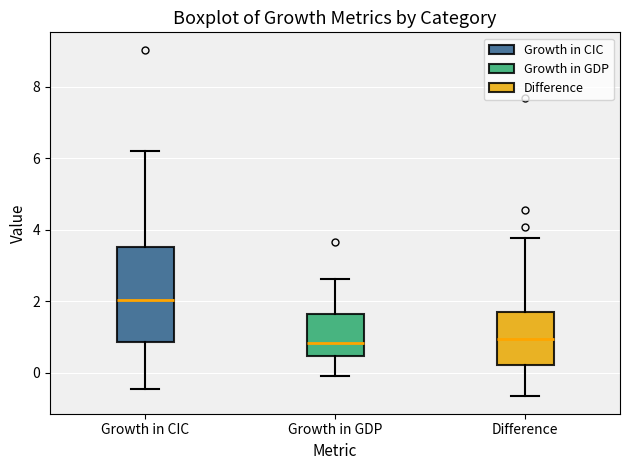

Where does the upper whisker of the box for Growth in GDP end on the y-axis? The values are not printed on the chart, so give them approximately, as read against the axis.

2.6